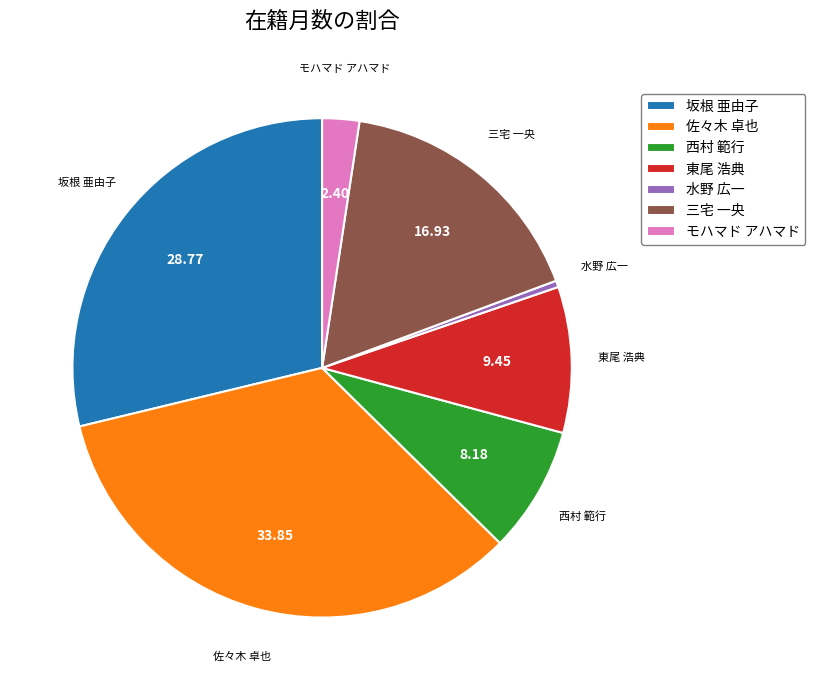

Count the number of slices in the pie.

7